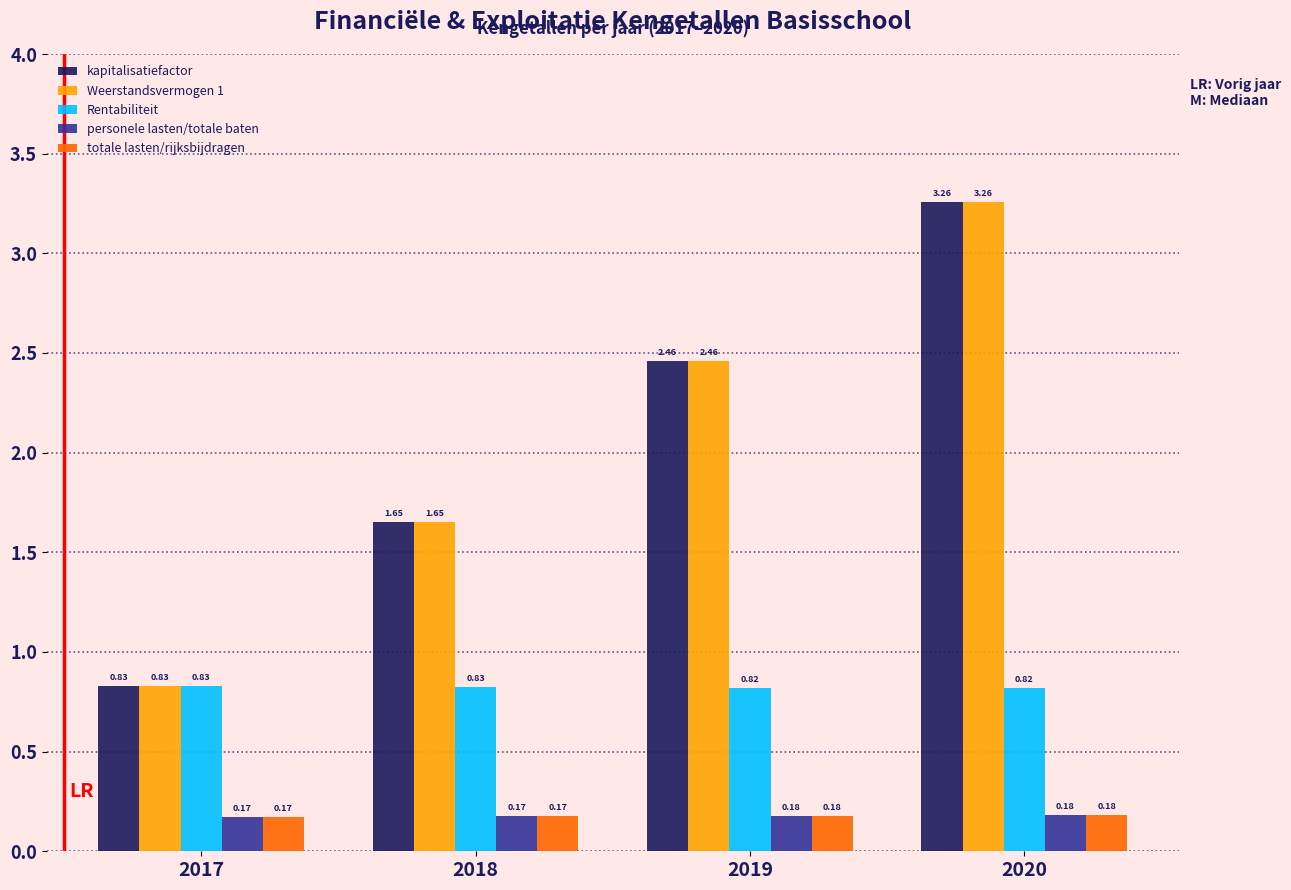

What is the total value across all series at 2019?

6.1